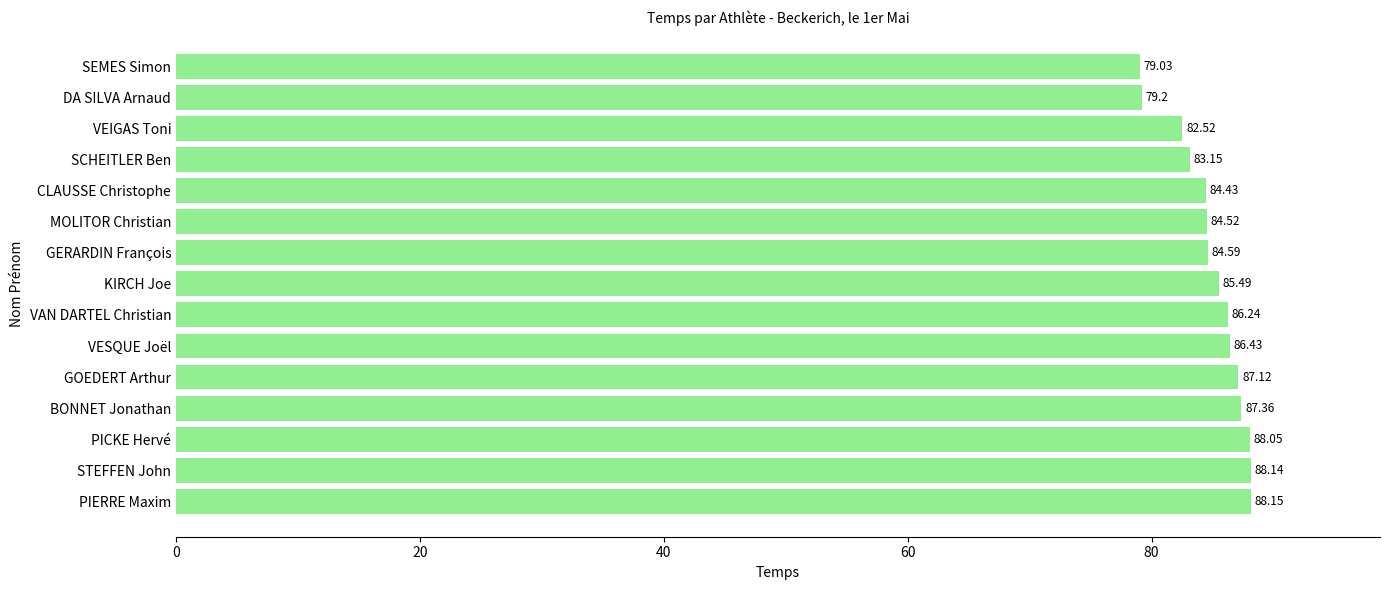

Rank the categories by value from lowest to highest.

SEMES Simon, DA SILVA Arnaud, VEIGAS Toni, SCHEITLER Ben, CLAUSSE Christophe, MOLITOR Christian, GERARDIN François, KIRCH Joe, VAN DARTEL Christian, VESQUE Joël, GOEDERT Arthur, BONNET Jonathan, PICKE Hervé, STEFFEN John, PIERRE Maxim